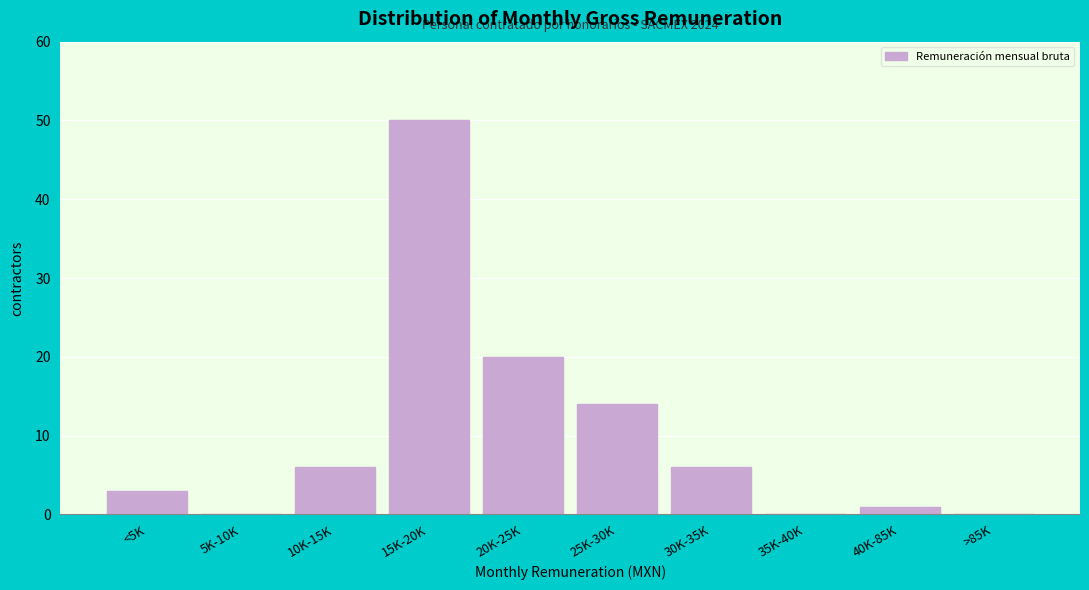

Reading left to right, extract all data points from this chart.

<5K=3	5K-10K=0	10K-15K=6	15K-20K=50	20K-25K=20	25K-30K=14	30K-35K=6	35K-40K=0	40K-85K=1	>85K=0